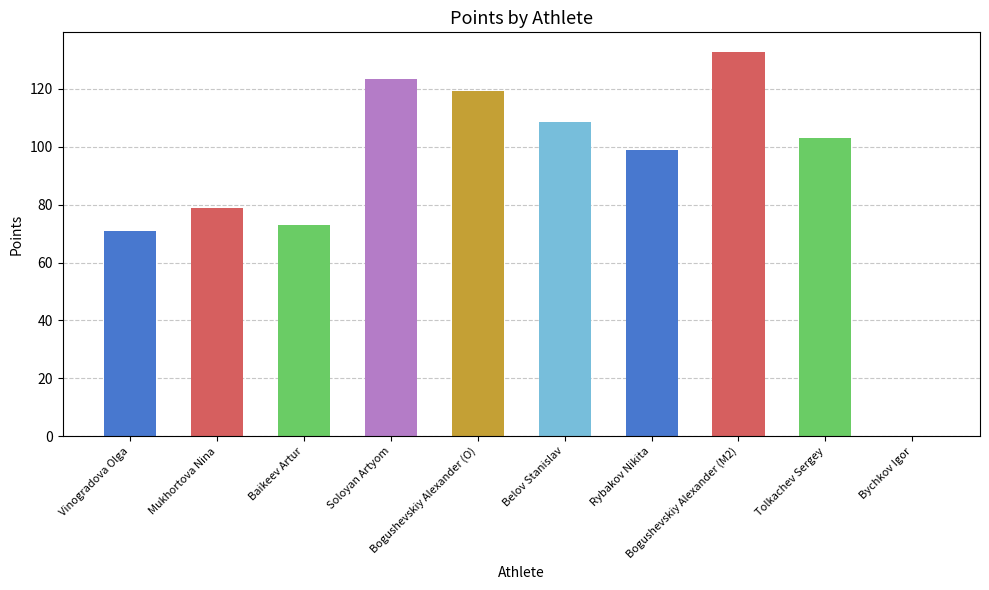

What is the average value?

90.9